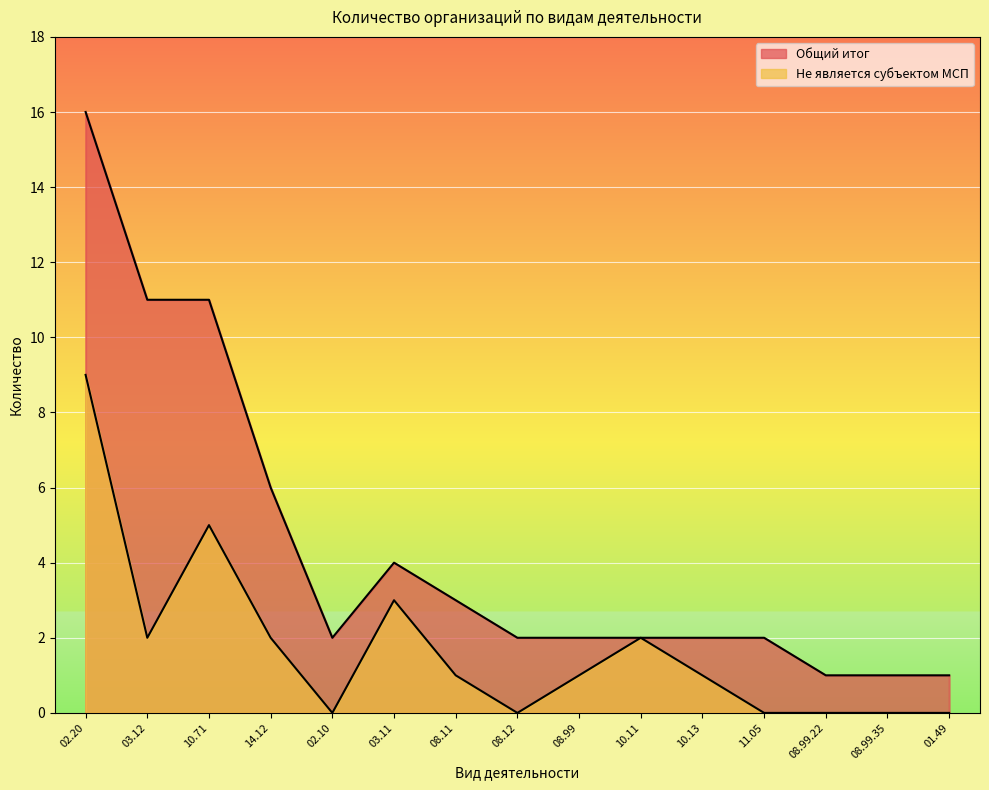

What is the value of the Общий итог point at the 6th from the left?

4